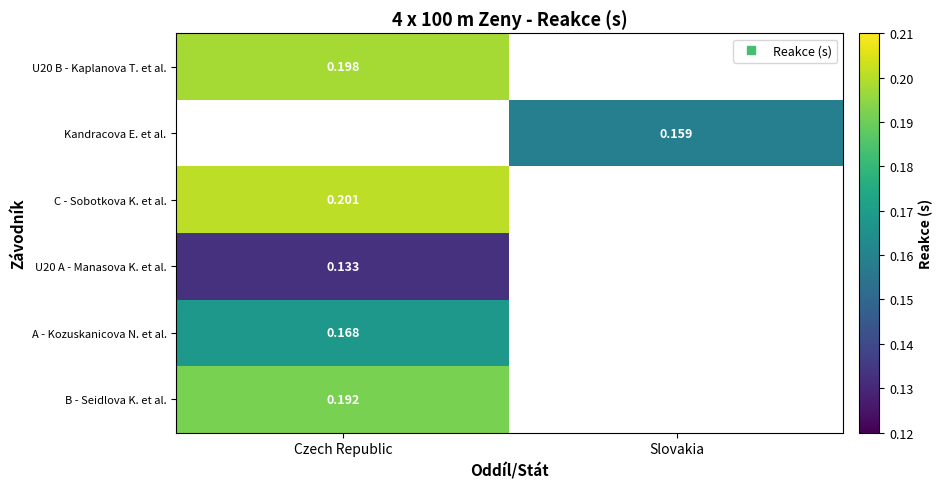

At how many categories does at least one series exceed 0?

2